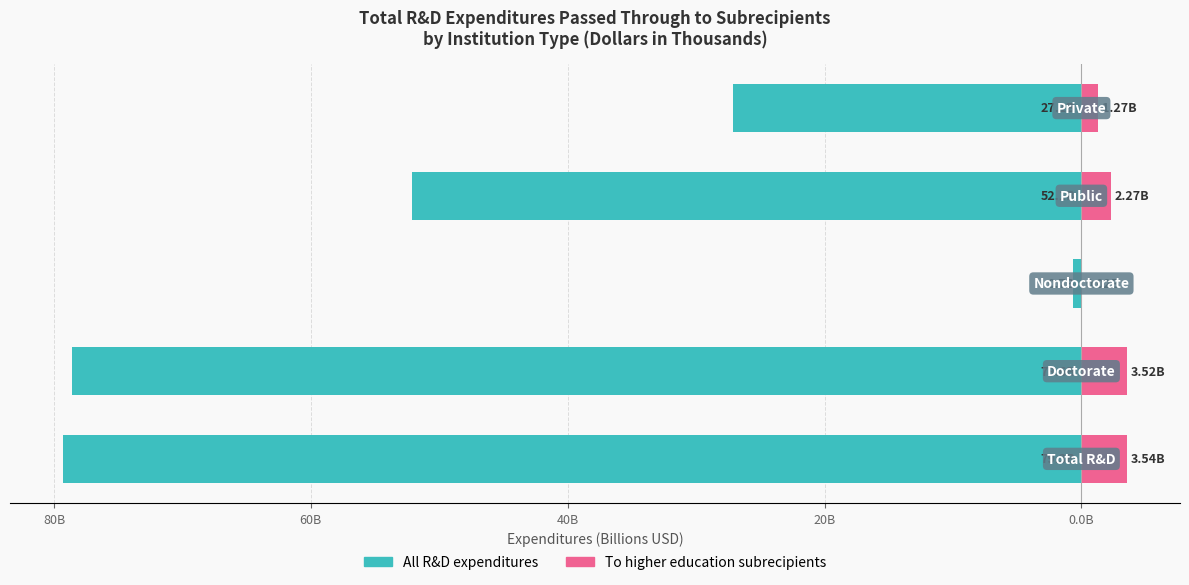

What is the difference between the highest and lowest values at 60B?

0.7